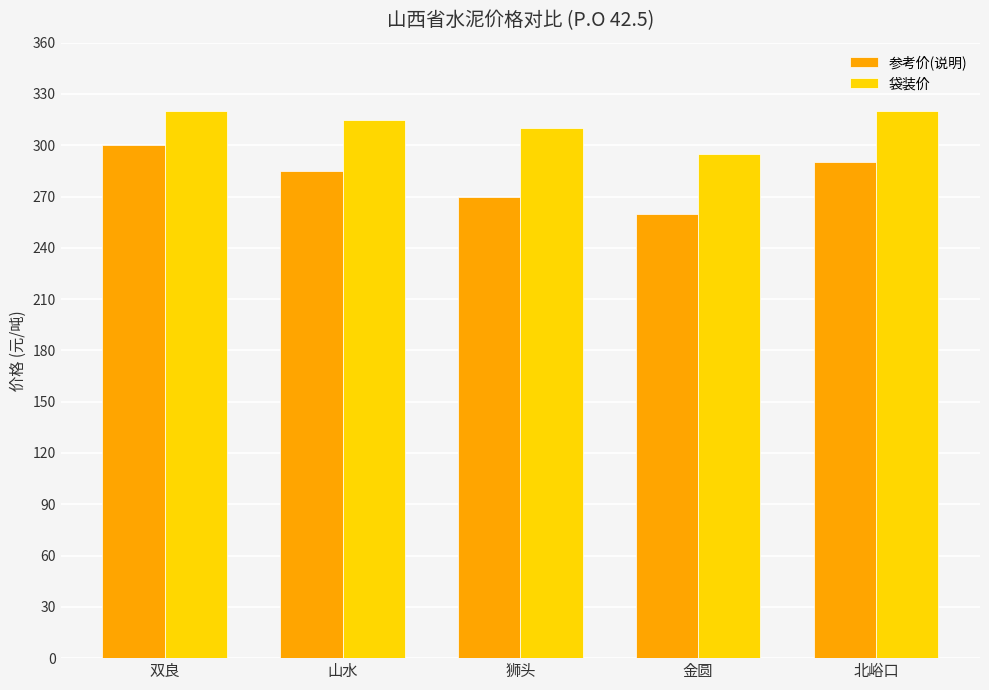

How many bars are there in total?

10